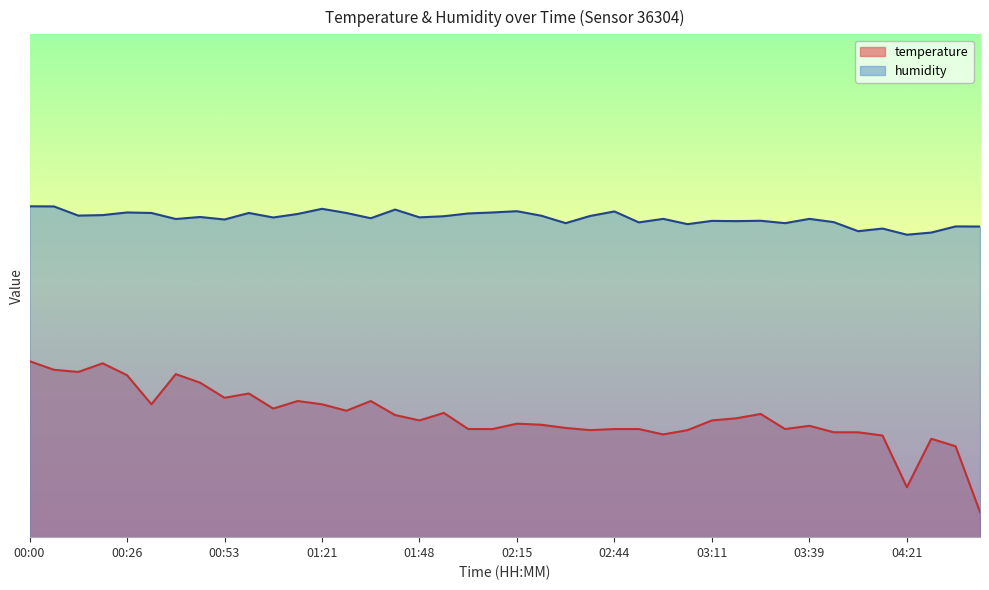

Which category has the highest value across all series?

00:00